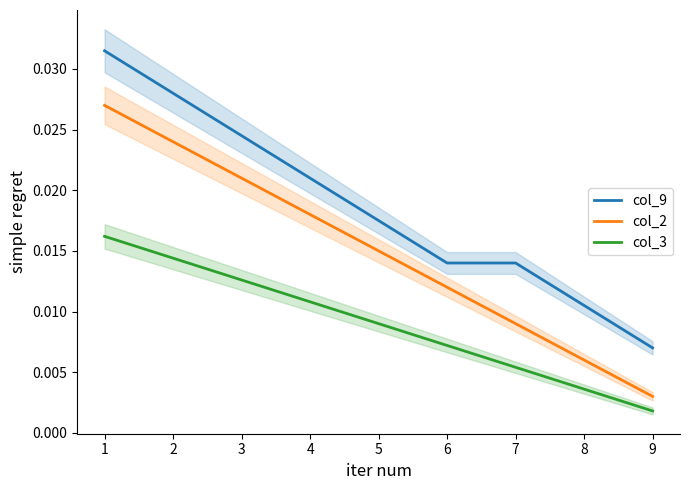

True or false: col_2 has more than 2 interior local peaks.

False